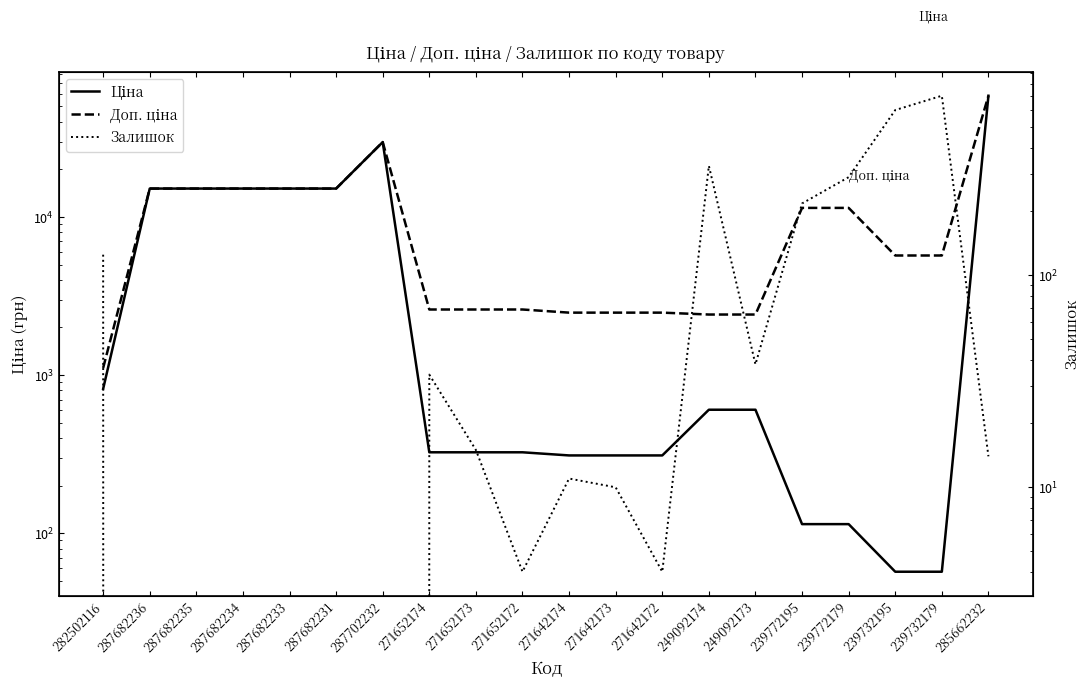

What is the maximum value shown in the chart?

58426.5